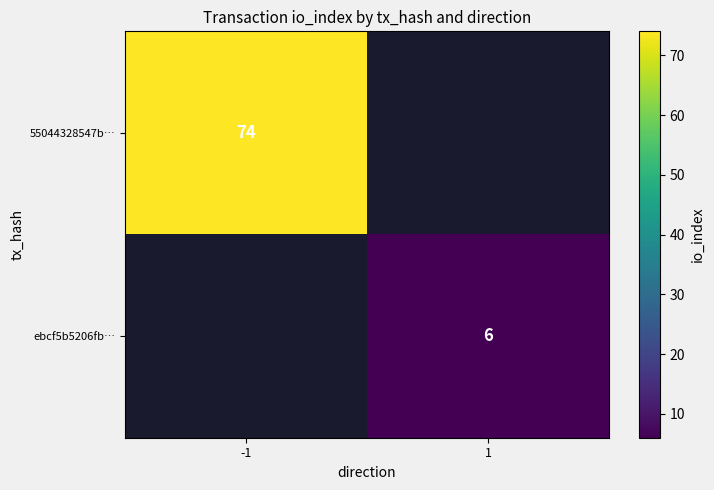

Which label corresponds to the largest value in the chart?

-1